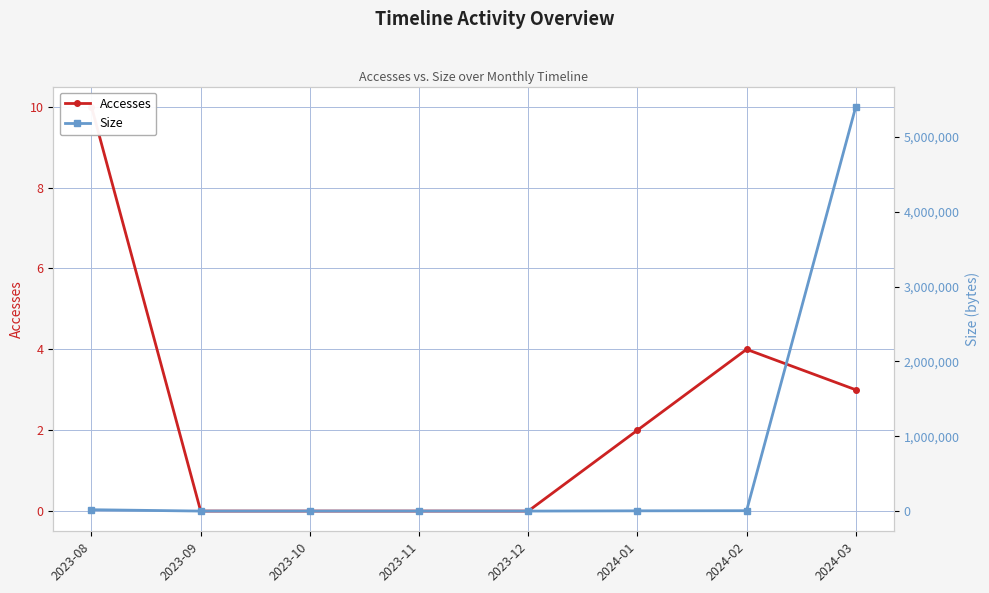

What is the average value of the Size series?

678842